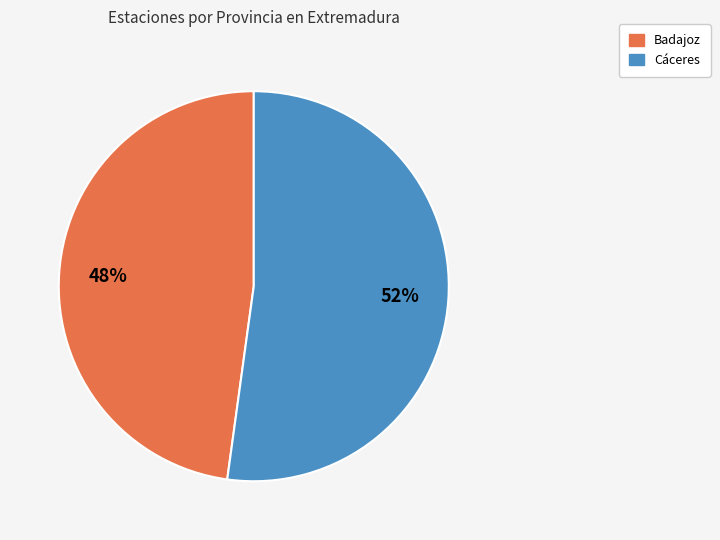

Which category has the smallest portion of the pie?

Badajoz